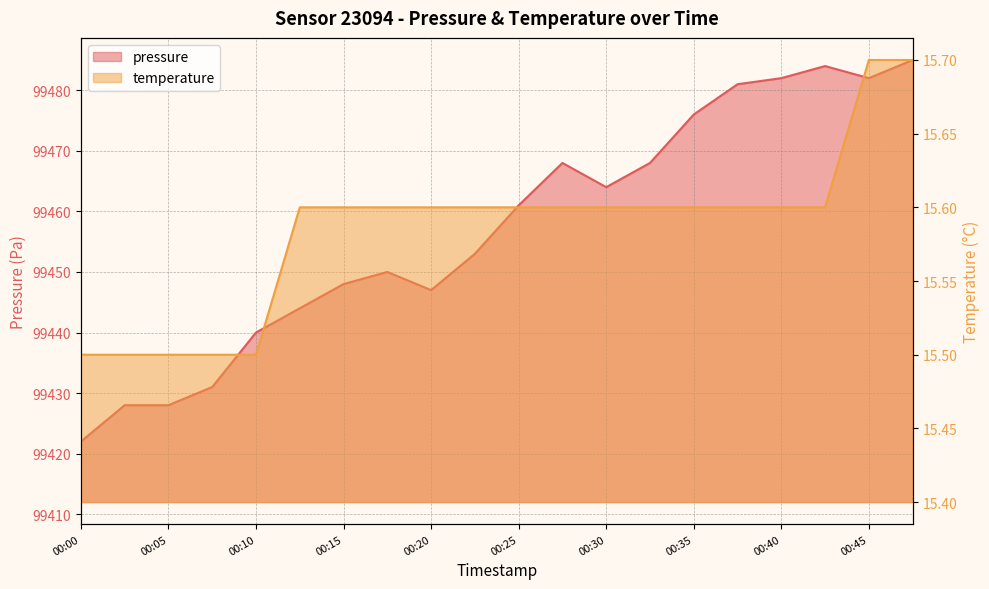

True or false: temperature and pressure cross at least once.

False